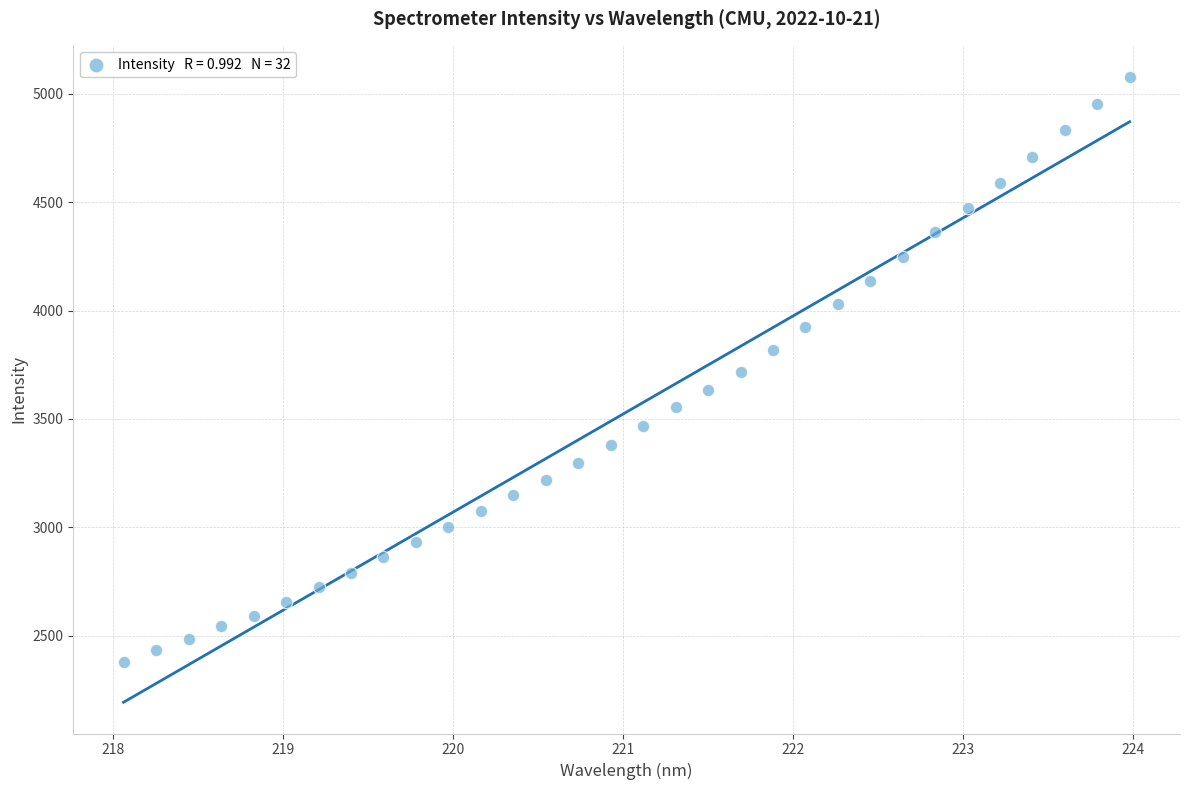

What is the range of X values (max minus min)?

5.9